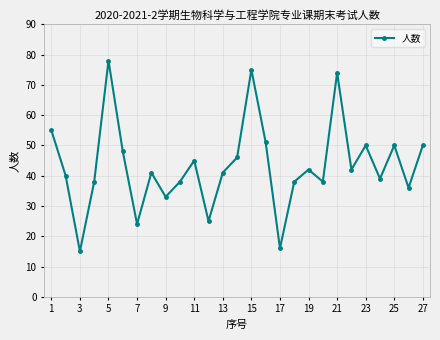

What is the value of the 20th point from the left?

38